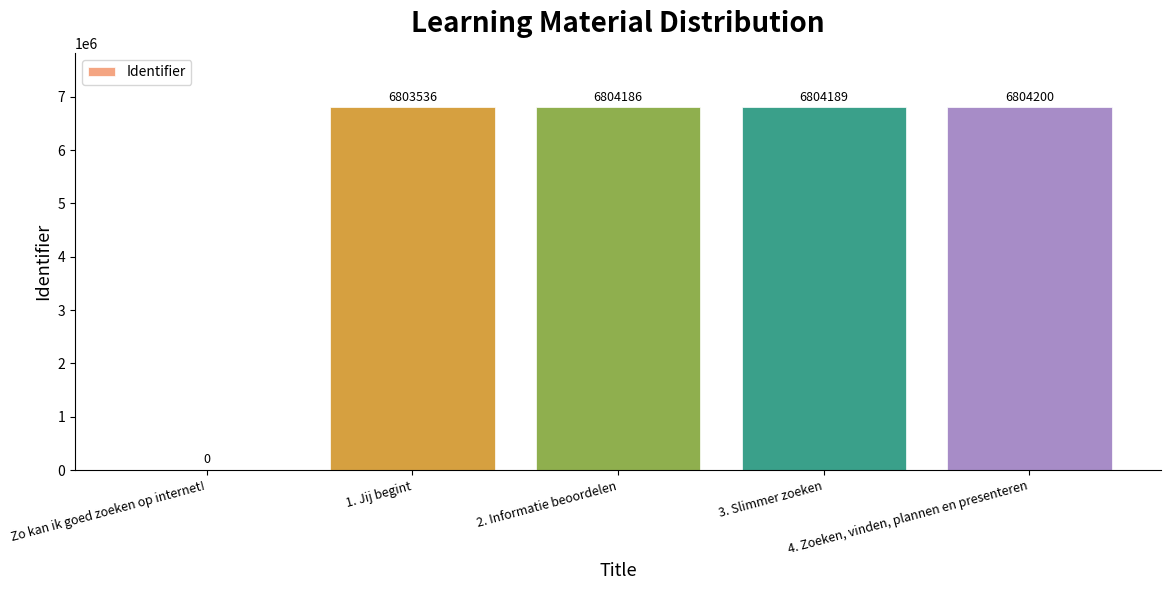

What is the average value?

5443222